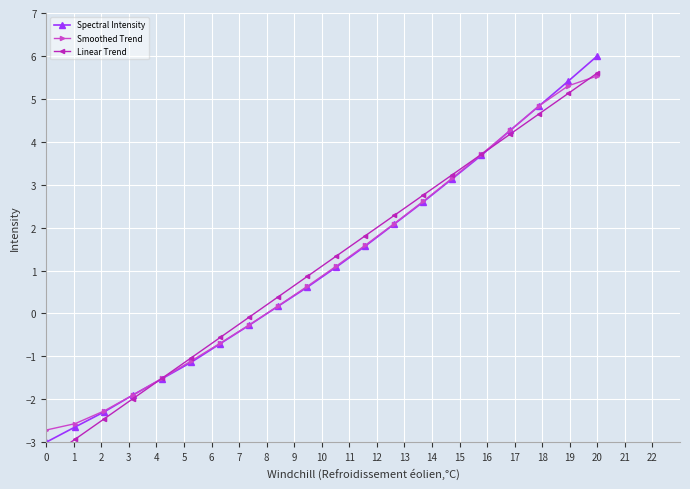

Reading left to right, list all the values displayed in this chart.

Spectral Intensity: -3.0	-2.6	-2.3	-1.9	-1.5	-1.1	-0.7	-0.3	0.2	0.6	1.1	1.6	2.1	2.6	3.1	3.7	4.3	4.8	5.4	6.0
Smoothed Trend: -2.7	-2.6	-2.3	-1.9	-1.5	-1.1	-0.7	-0.3	0.2	0.6	1.1	1.6	2.1	2.6	3.2	3.7	4.3	4.8	5.3	5.5
Linear Trend: -3.4	-2.9	-2.5	-2.0	-1.5	-1.0	-0.6	-0.1	0.4	0.9	1.3	1.8	2.3	2.8	3.2	3.7	4.2	4.7	5.1	5.6